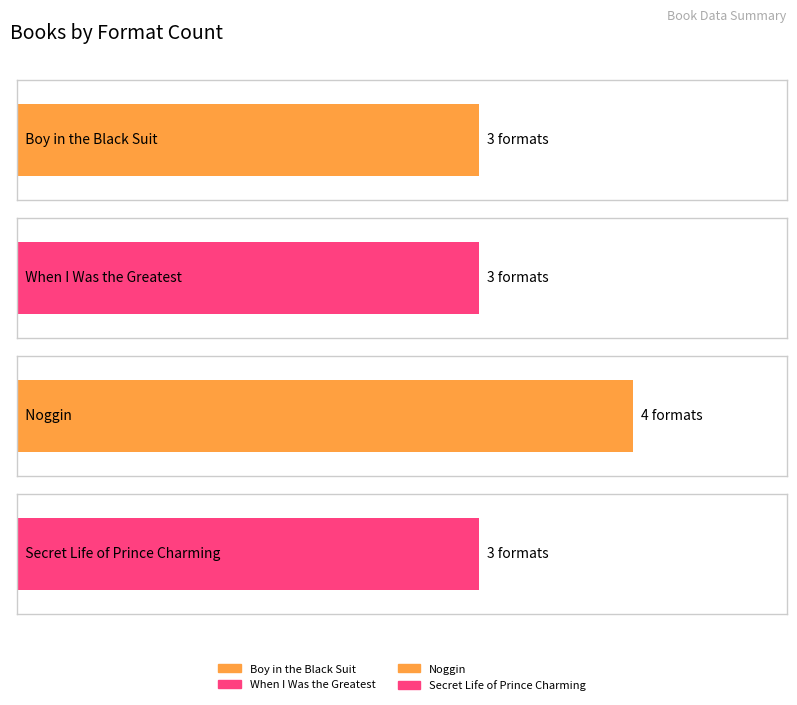

Reading left to right, list all the values displayed in this chart.

3	3	4	3